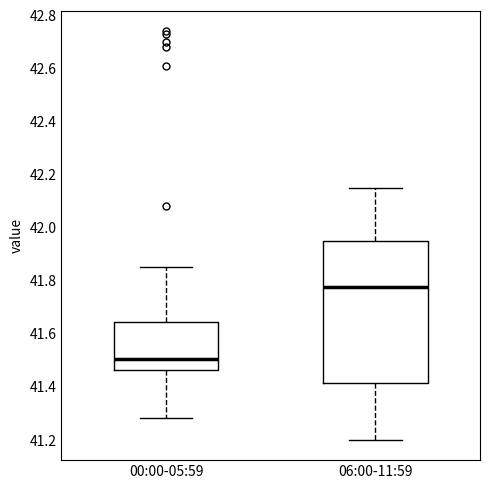

Reading left to right, read every box against the y-axis: the position of its median line, the range the box covers, and the ends of its whiskers. The values are not printed on the chart, so give them approximately, as read against the axis.

00:00-05:59: median 41.50, box 41.46 to 41.64, whiskers 41.28 to 41.86
06:00-11:59: median 41.78, box 41.42 to 41.96, whiskers 41.20 to 42.16